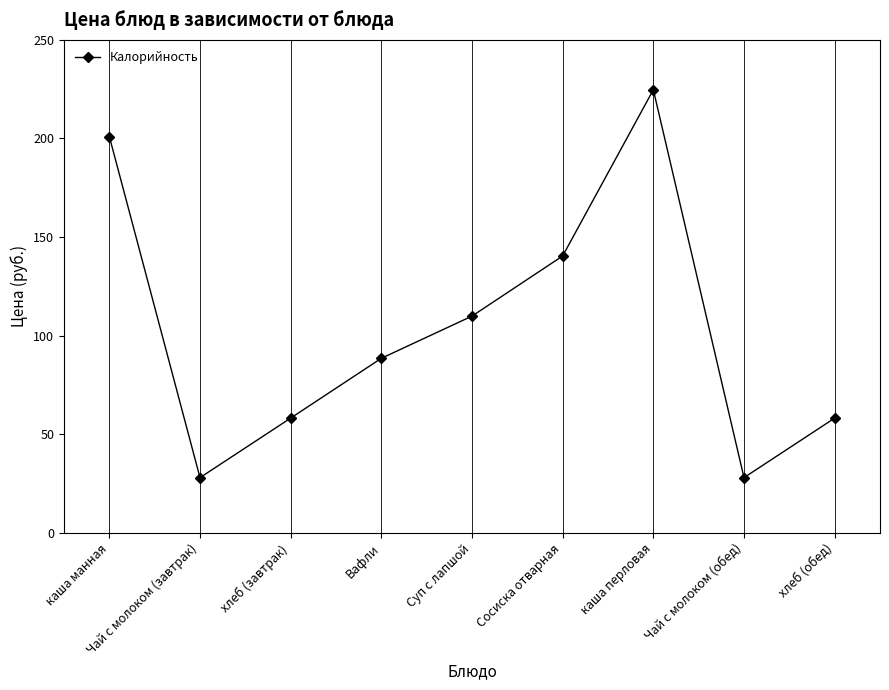

What is the sum of all values?

936.8